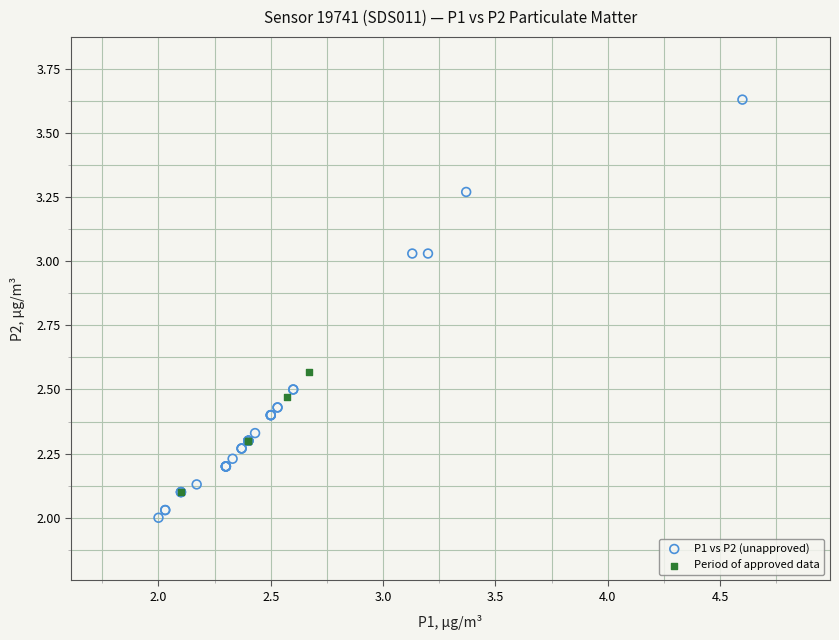

Which series has the widest spread of Y values?

P1 vs P2 (unapproved)